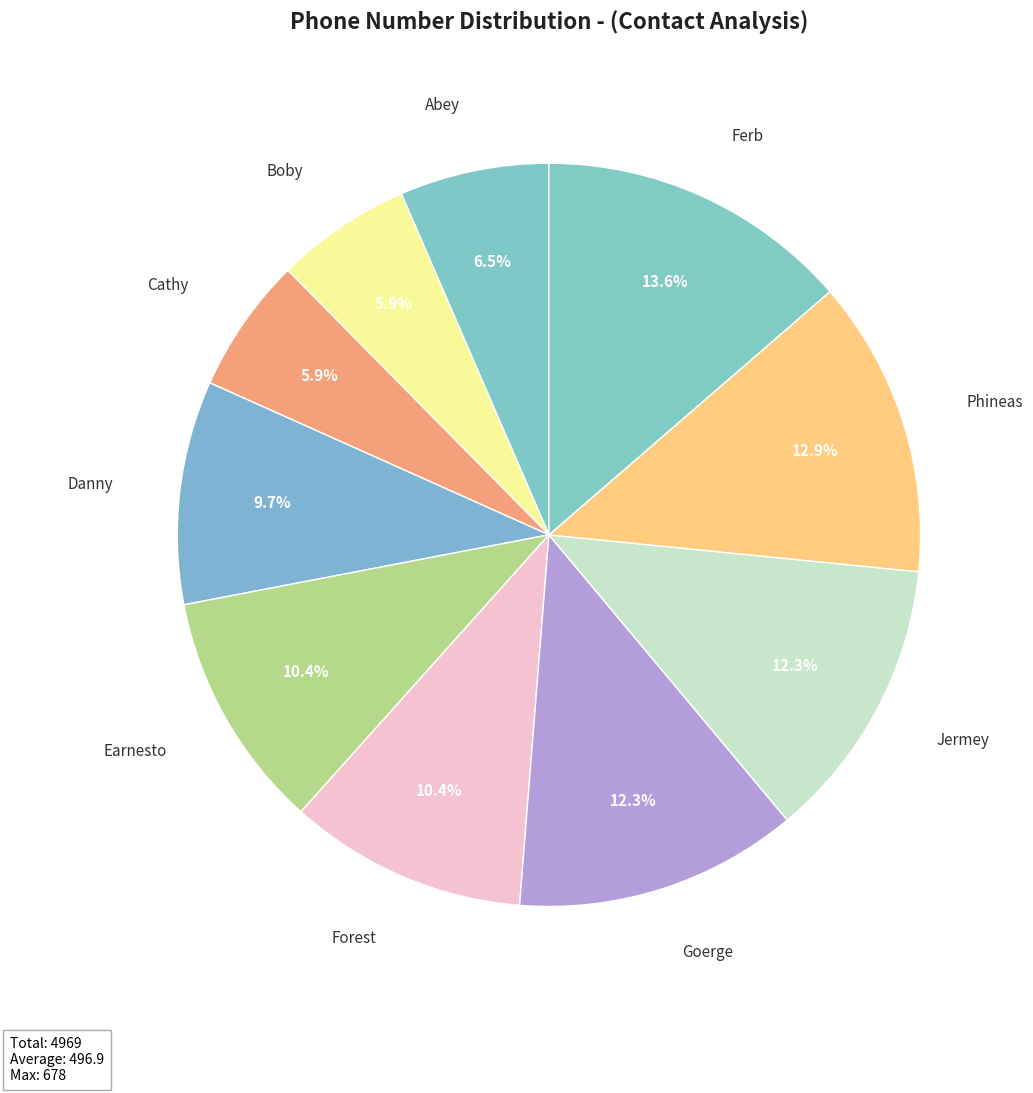

To the nearest percent, what is the combined percentage of Forest and Danny?

20%